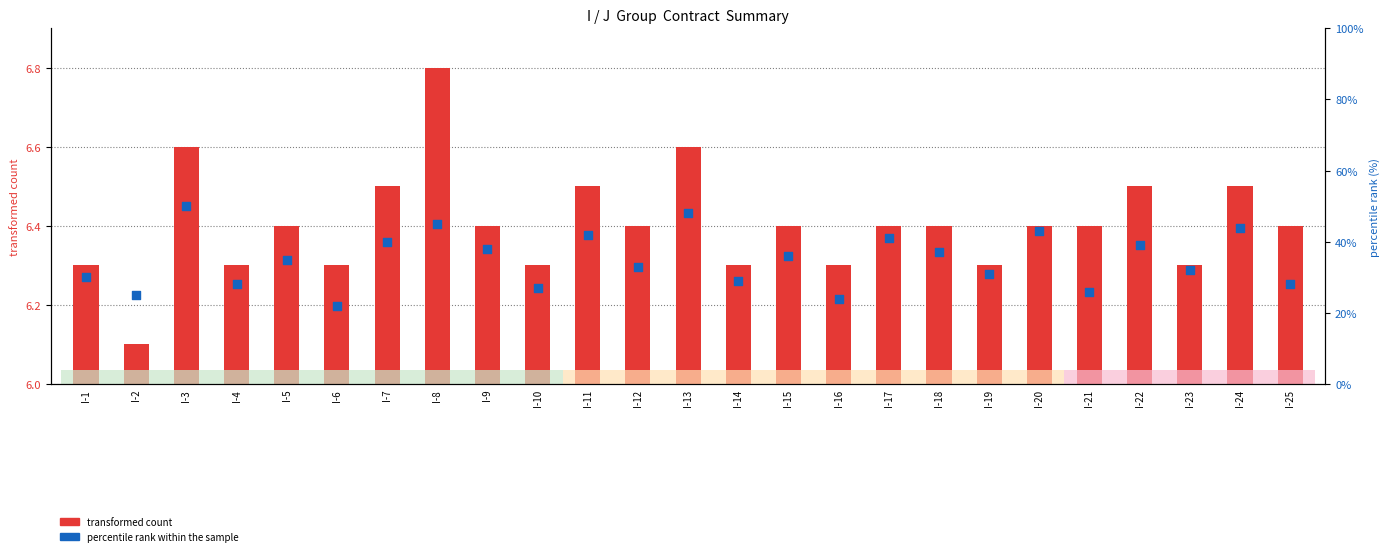

What is the change in value from I-18 to I-25?

-9